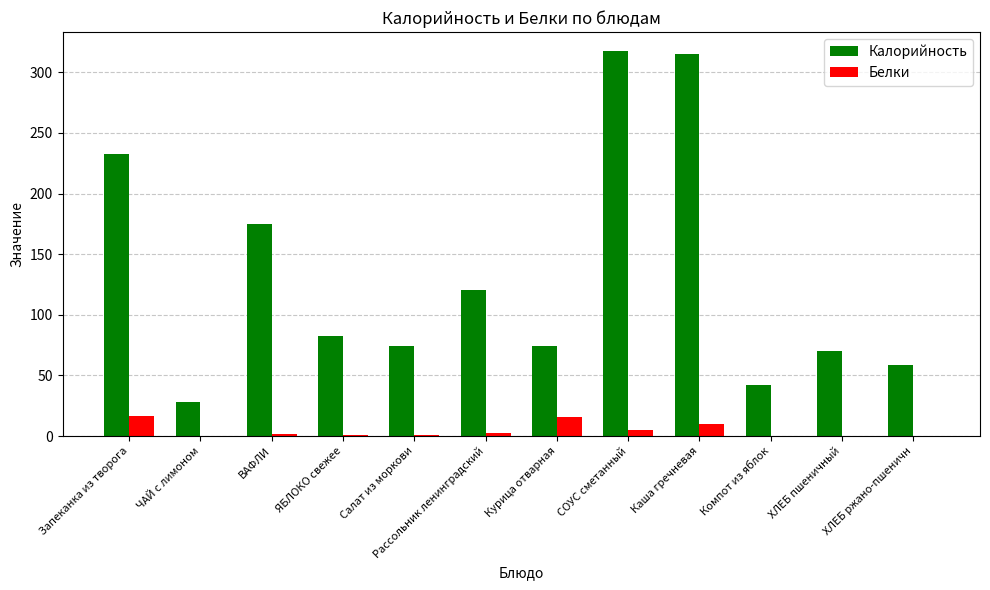

What is the difference between the Белки values at Каша гречневая and СОУС сметанный?

4.8